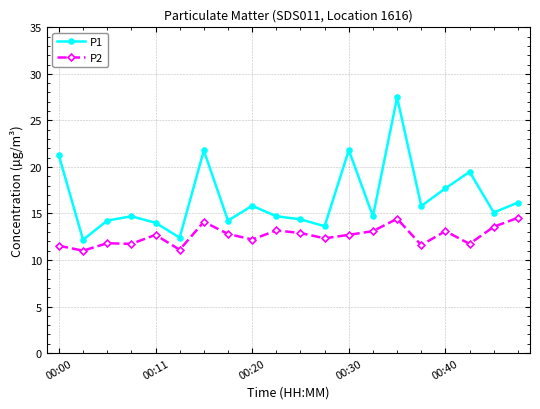

True or false: P2 and P1 cross at least once.

False